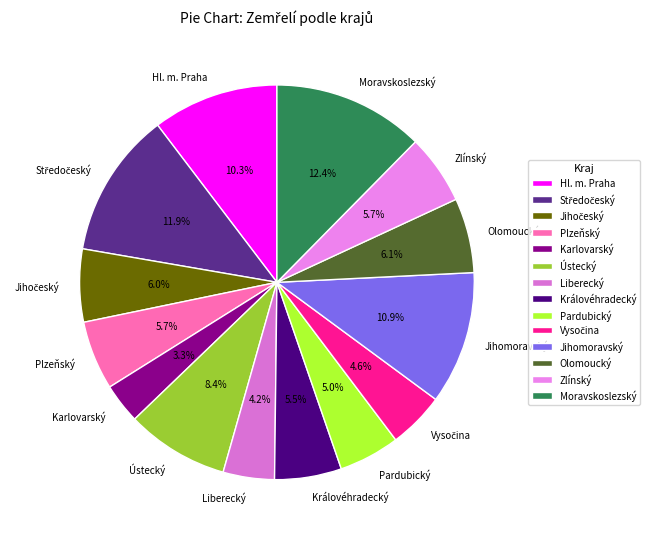

Is it true that Jihomoravský is 20% of the pie?

False